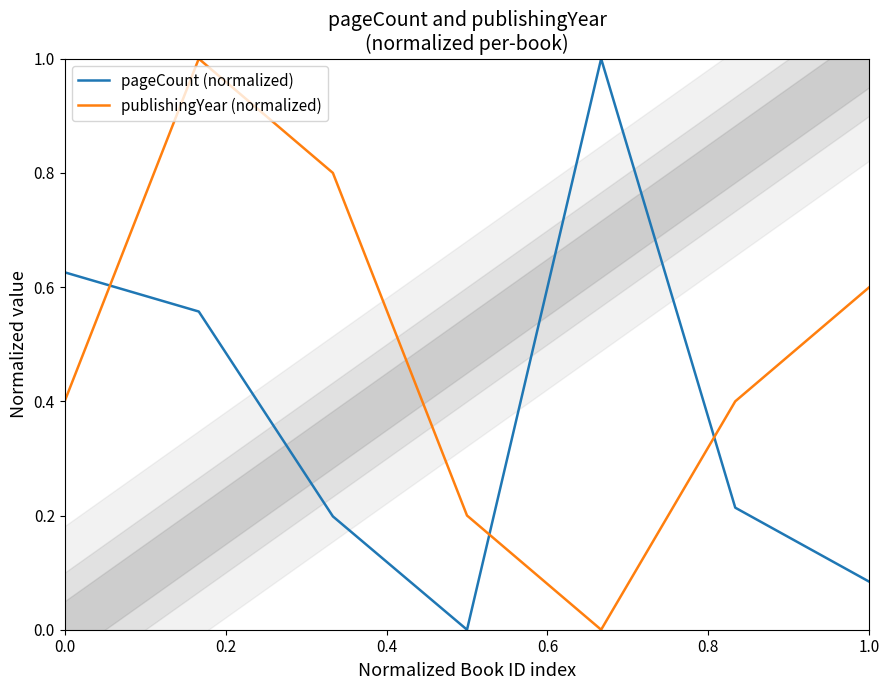

What is the value of the pageCount (normalized) point at the 1st from the left?

0.6